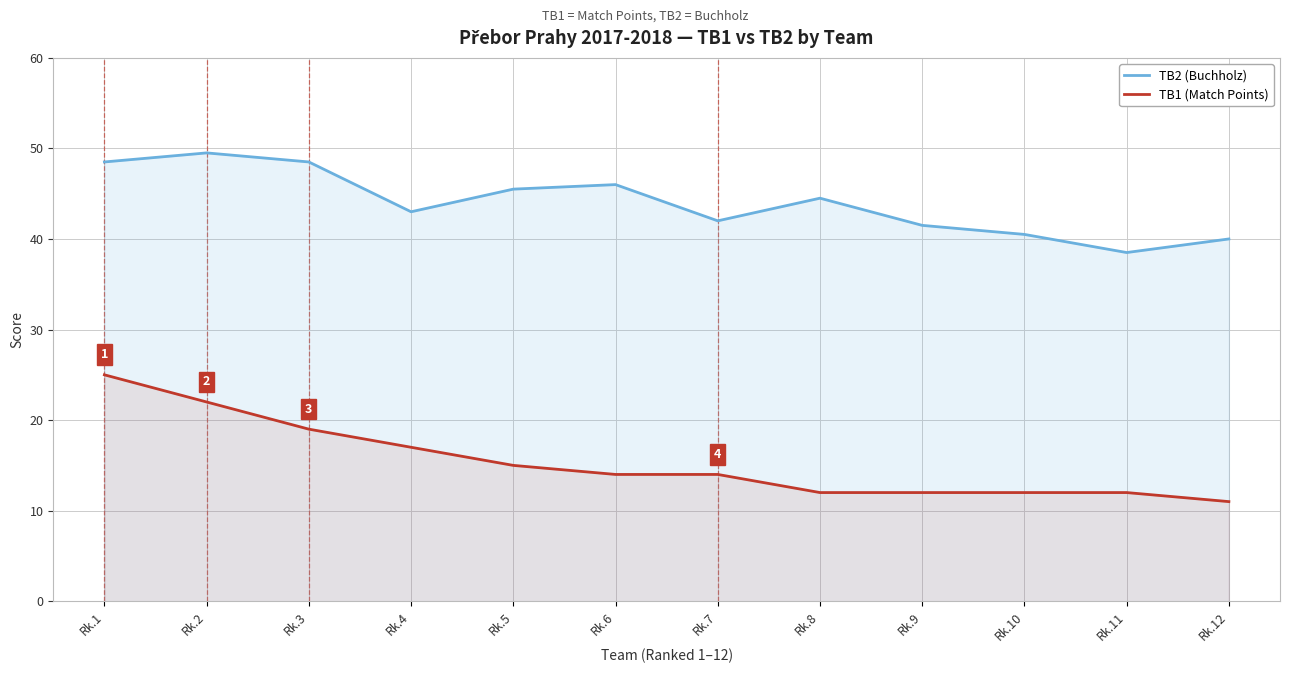

How many values in the TB1 (Match Points) series exceed 14?

5